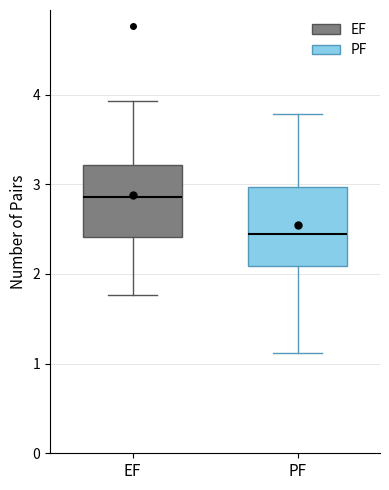

Which box's median line is the lowest?

PF